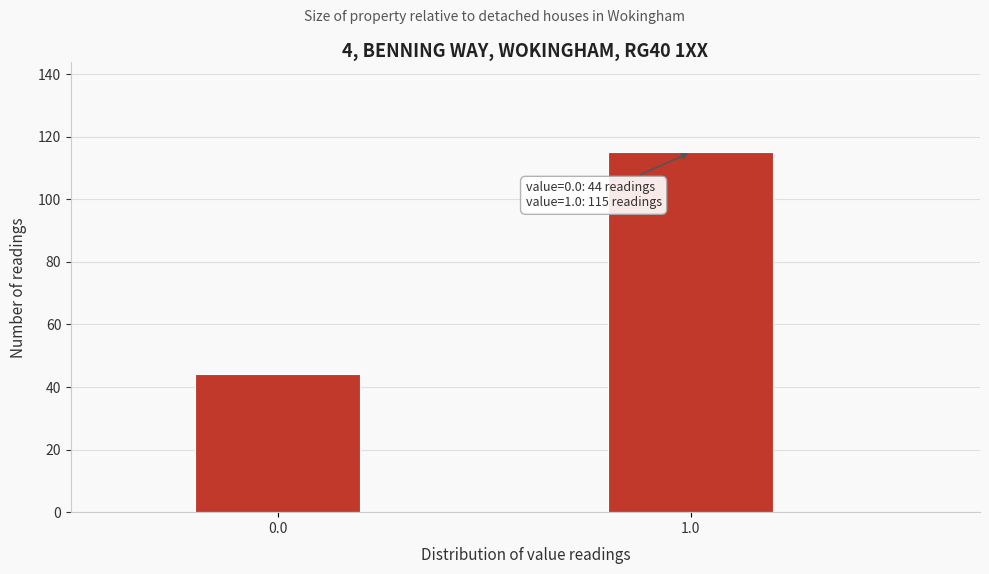

Reading left to right, list all the values displayed in this chart.

0.0=44	1.0=115